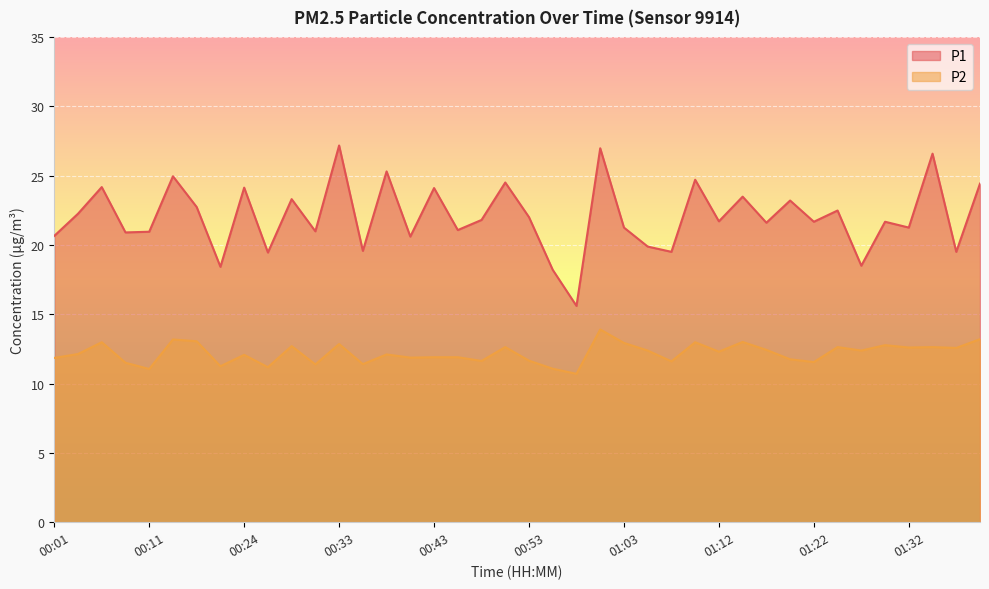

True or false: P2 has more than 2 points higher than both neighbors.

True